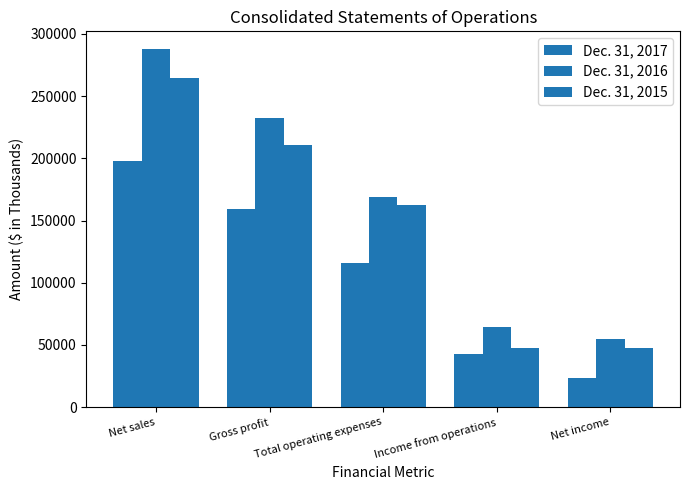

How many bars are there in each group?

3